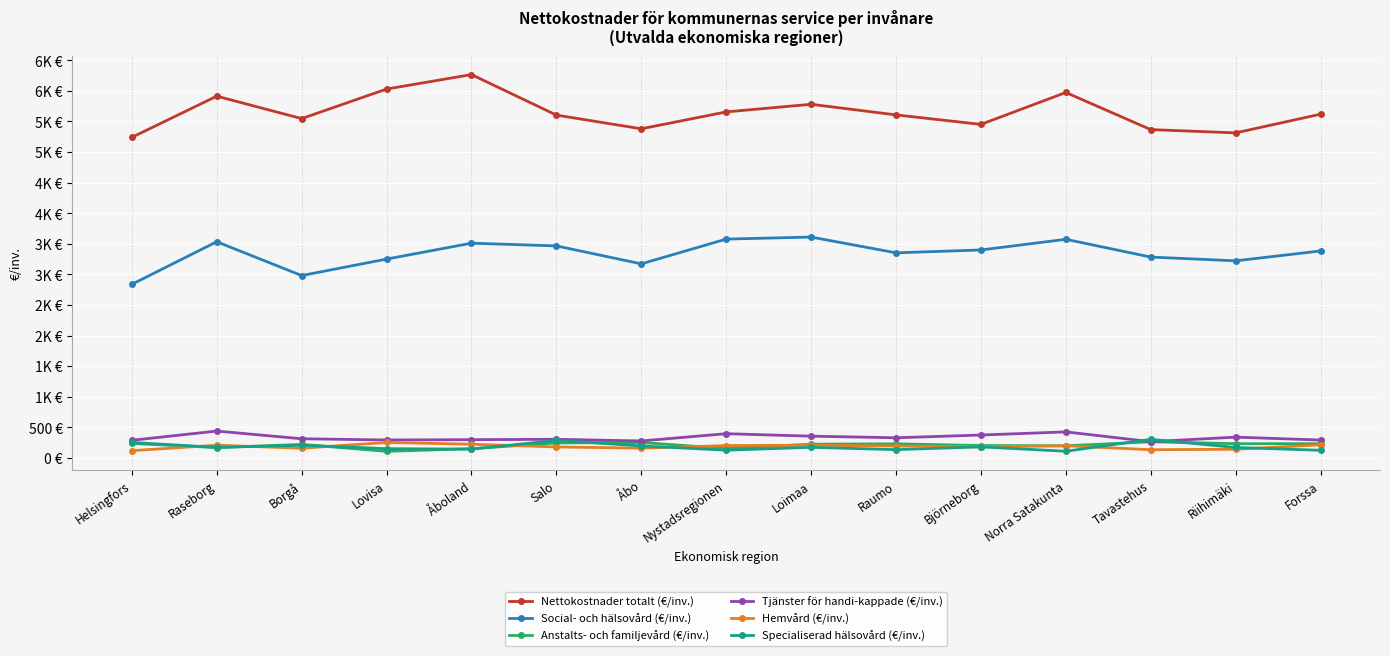

True or false: Hemvård (€/inv.) has more than 1 points higher than both neighbors.

True